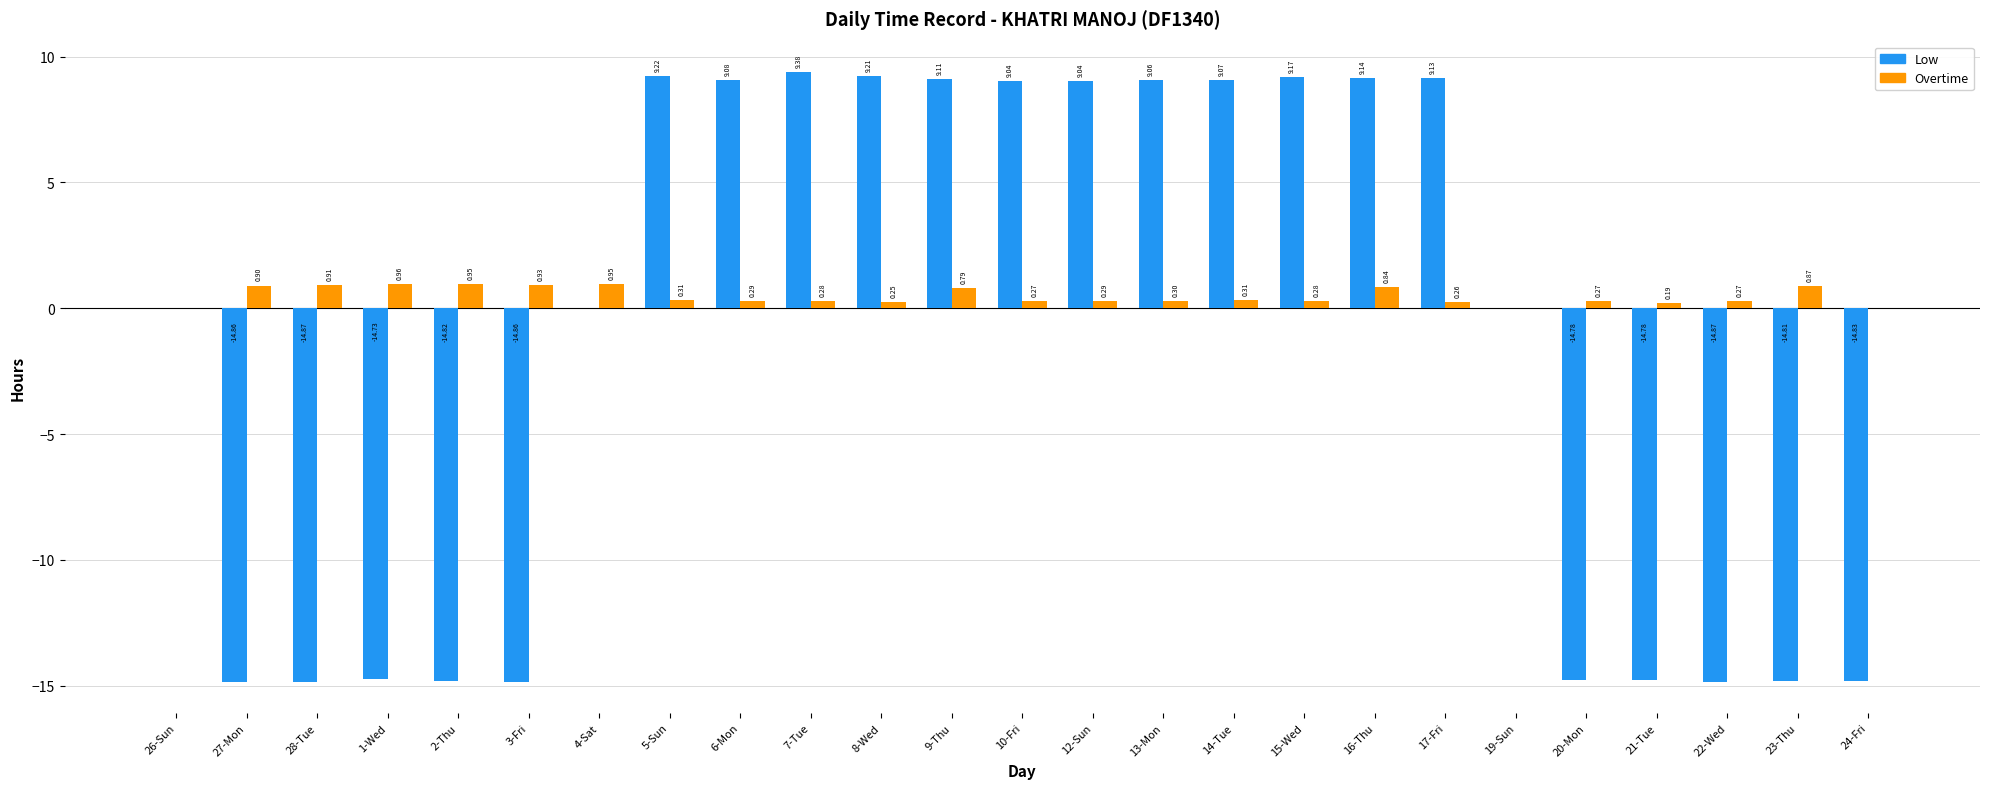

Between 26-Sun and 4-Sat, which series saw the biggest shift?

Overtime